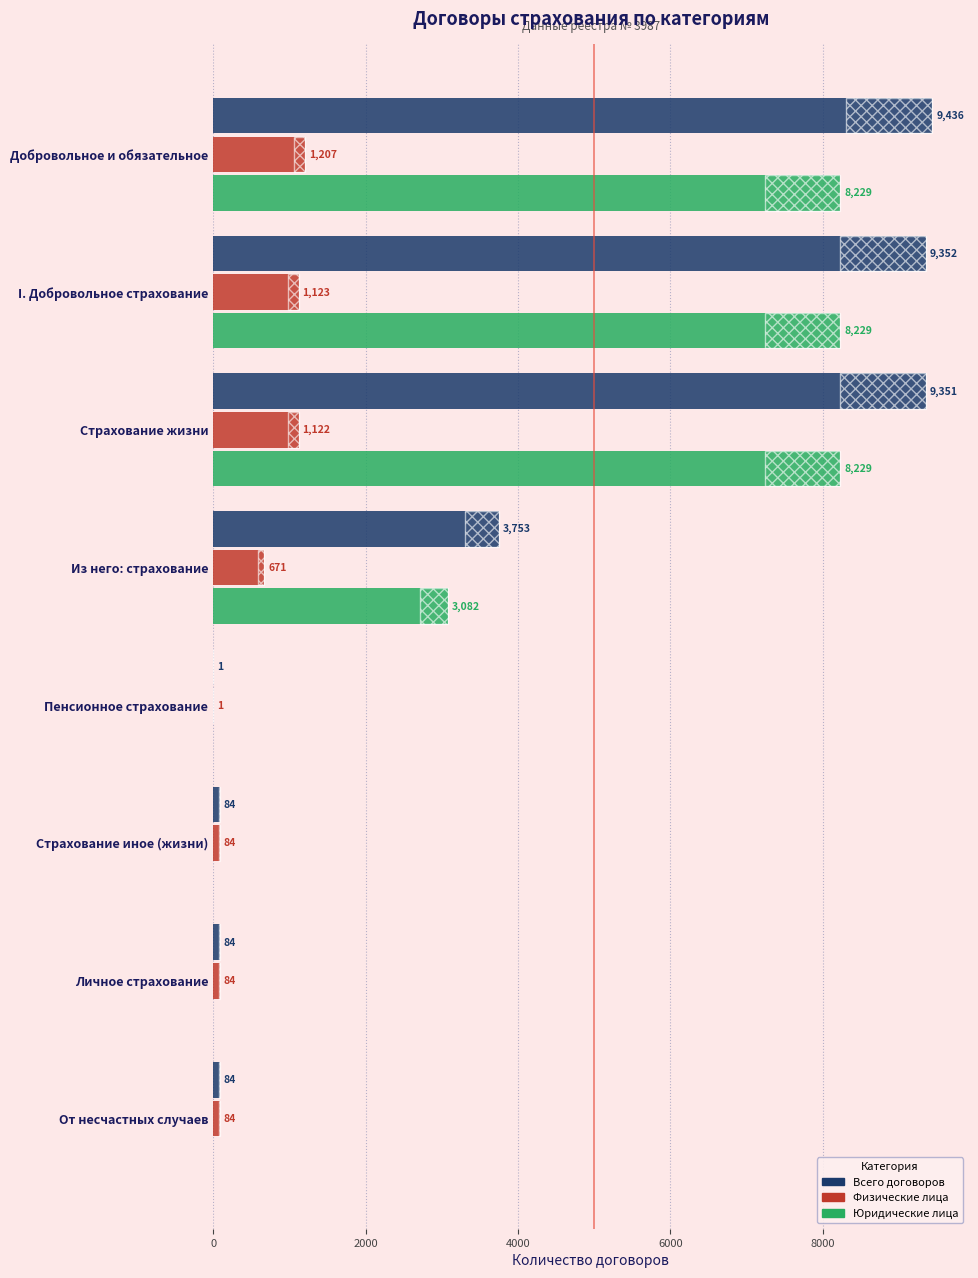

Rank the series by their maximum value, from lowest to highest.

Физические лица, Юридические лица, Всего договоров